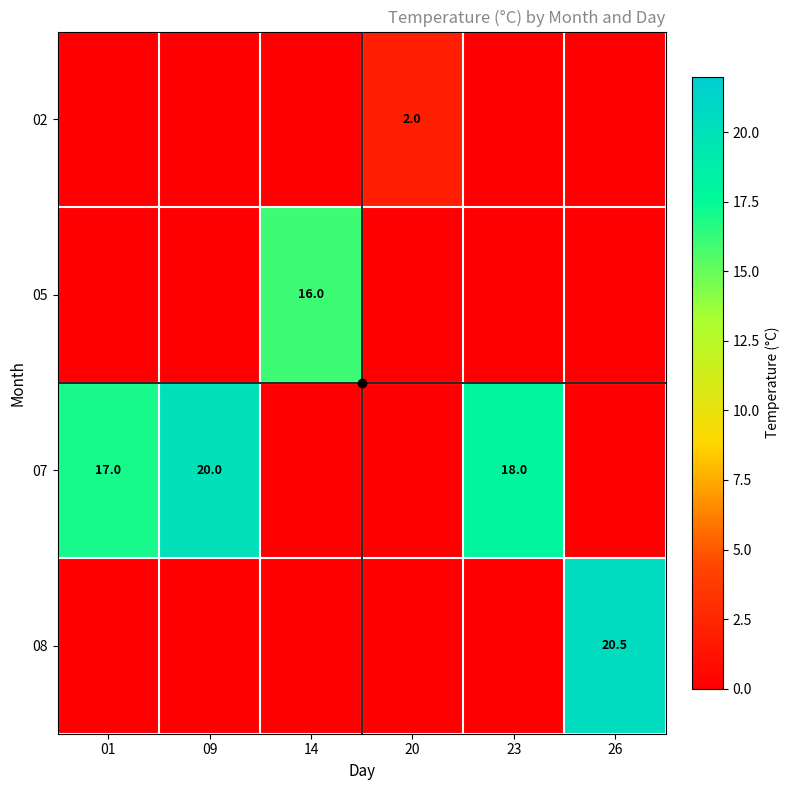

Between 14 and 26, which is larger?

26